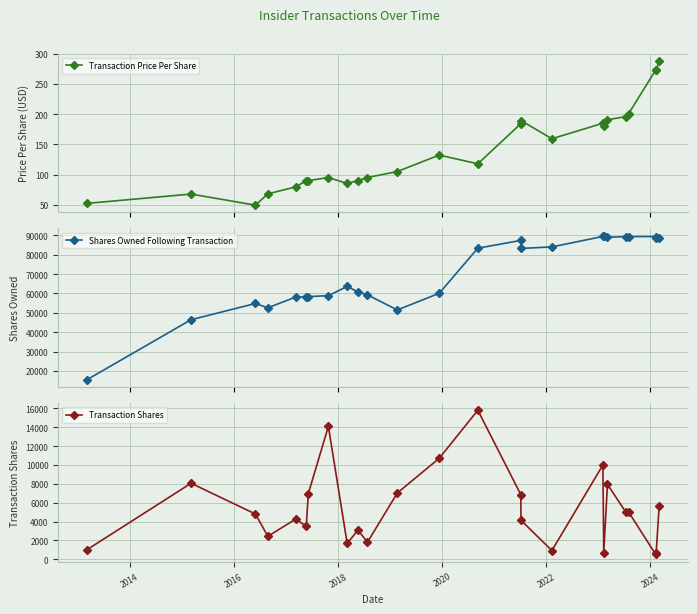

What is the value of the Transaction Price Per Share point at the 23rd from the left?

273.3